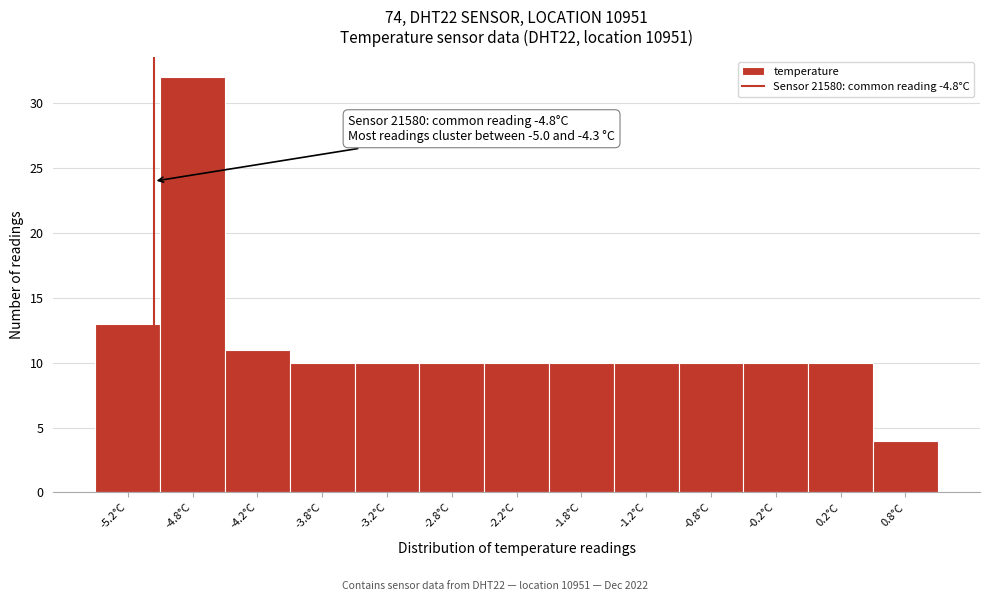

Reading left to right, what are all the values shown in this chart?

-5.2°C=13	-4.8°C=32	-4.2°C=11	-3.8°C=10	-3.2°C=10	-2.8°C=10	-2.2°C=10	-1.8°C=10	-1.2°C=10	-0.8°C=10	-0.2°C=10	0.2°C=10	0.8°C=4